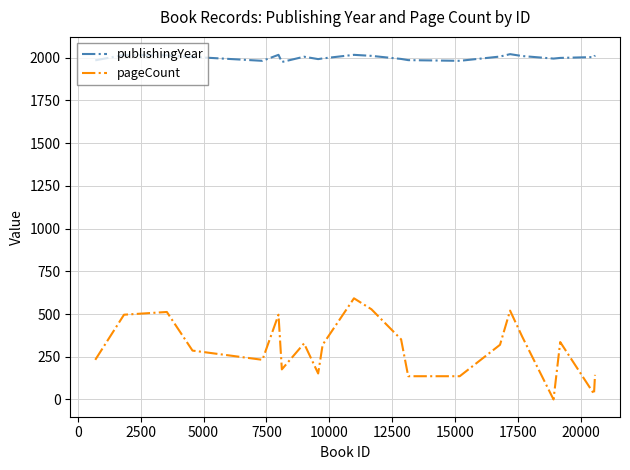

True or false: pageCount and publishingYear intersect in this chart.

False